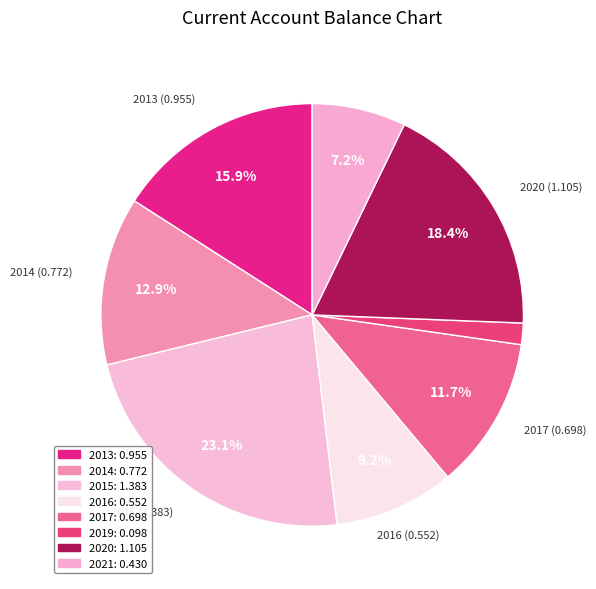

Rank the categories by value from lowest to highest.

2019, 2021, 2016, 2017, 2014, 2013, 2020, 2015